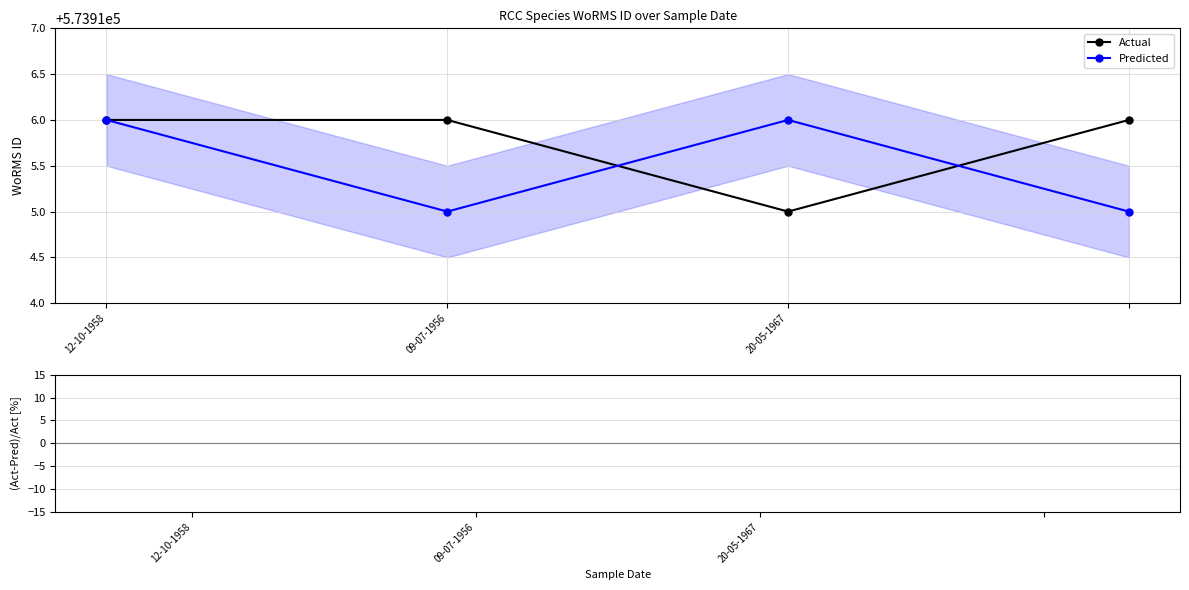

At which category does Predicted reach its first local valley?

09-07-1956